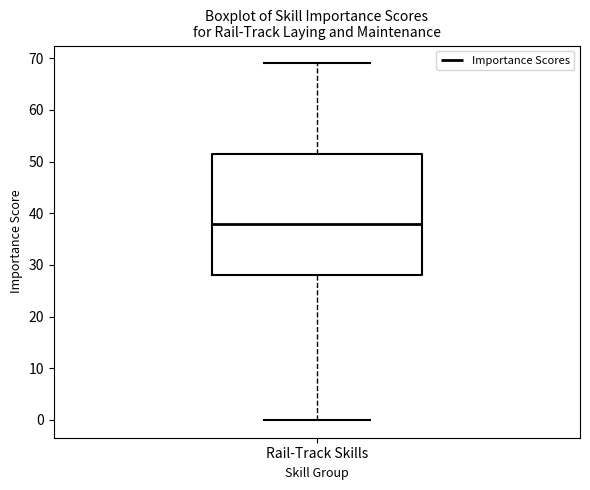

Read this box plot against the y-axis: the position of the median line, the range covered by the box, and the ends of both whiskers. The values are not printed on the chart, so give them approximately, as read against the axis.

median 38, box 28 to 52, whiskers 0 to 69